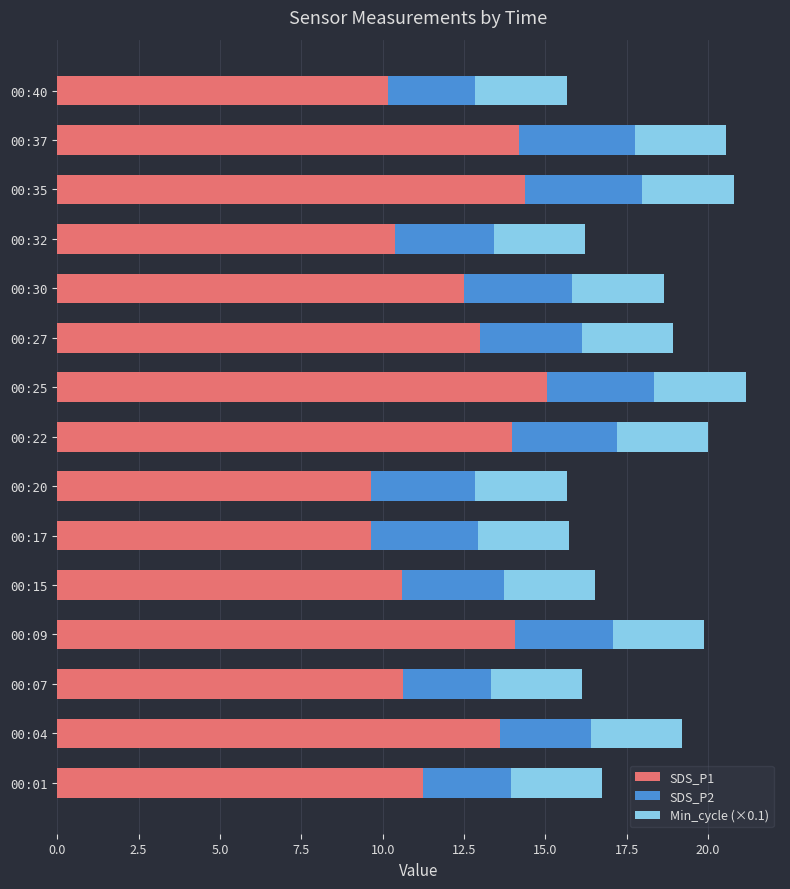

What is the total value across all series at 00:07?

16.1